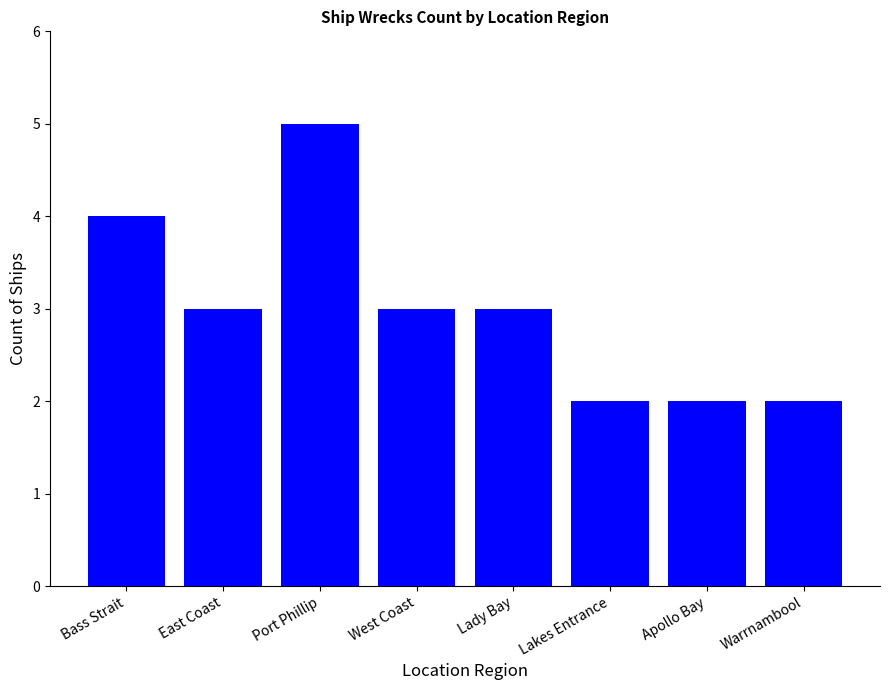

Which has a higher value, East Coast or Apollo Bay?

East Coast